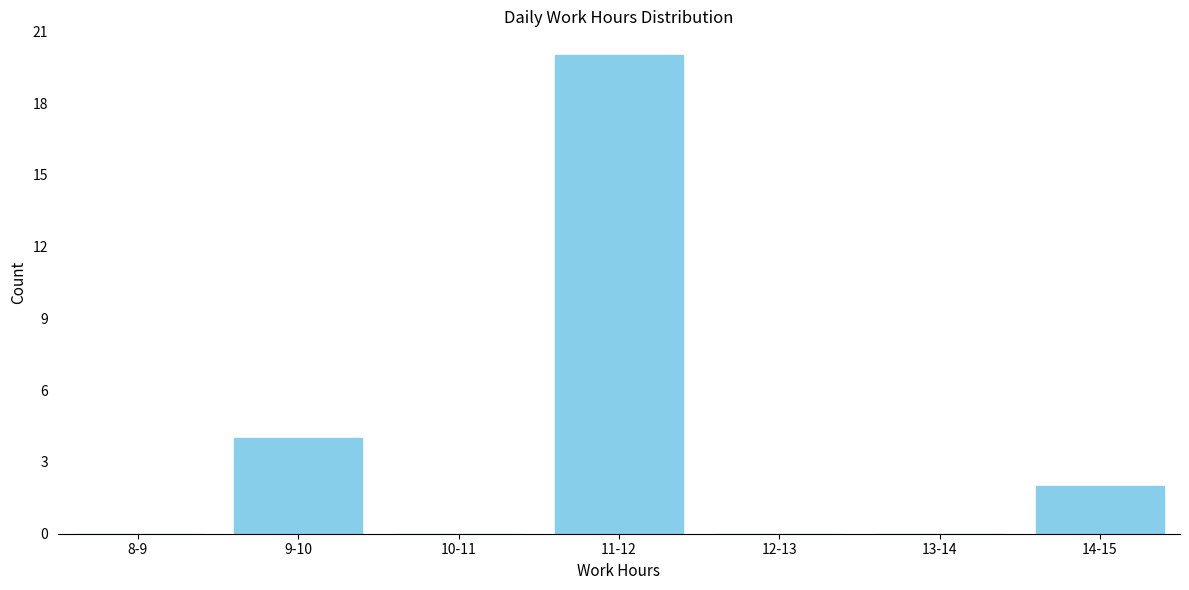

Reading left to right, list all the values displayed in this chart.

8-9=0	9-10=4	10-11=0	11-12=20	12-13=0	13-14=0	14-15=2